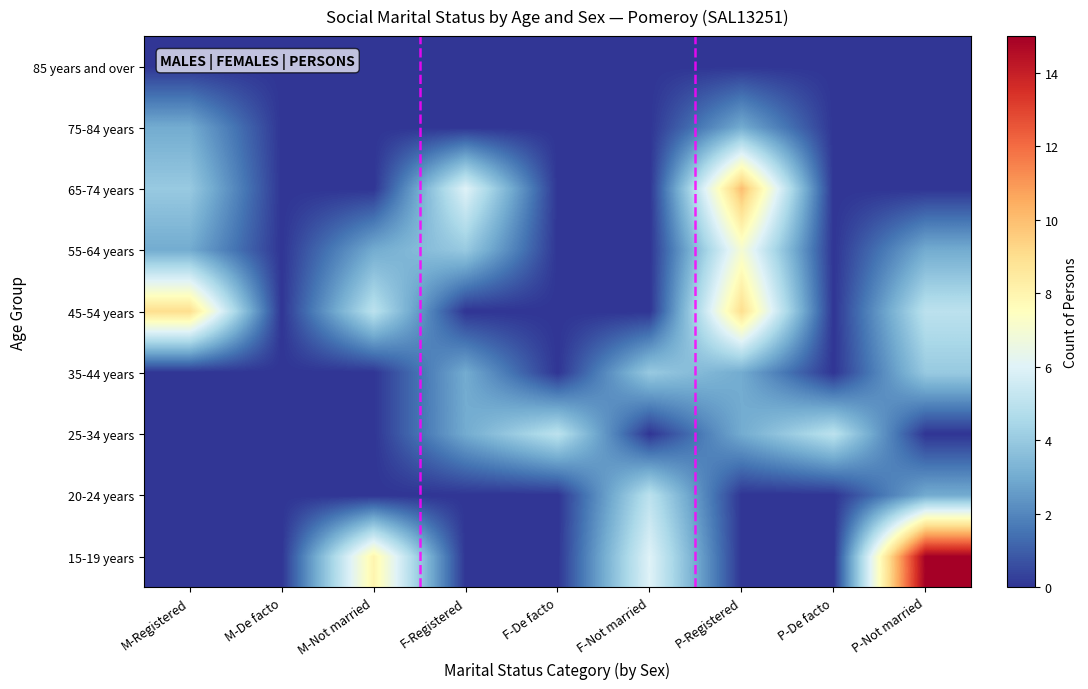

Reading left to right, transcribe all the data shown in this chart.

15-19 years: M-Registered=0	M-De facto=0	M-Not married=8	F-Registered=0	F-De facto=0	F-Not married=6	P-Registered=0	P-De facto=0	P-Not married=15
20-24 years: M-Registered=0	M-De facto=0	M-Not married=0	F-Registered=0	F-De facto=0	F-Not married=5	P-Registered=0	P-De facto=0	P-Not married=3
25-34 years: M-Registered=0	M-De facto=0	M-Not married=0	F-Registered=3	F-De facto=5	F-Not married=0	P-Registered=3	P-De facto=5	P-Not married=0
35-44 years: M-Registered=0	M-De facto=0	M-Not married=0	F-Registered=3	F-De facto=0	F-Not married=4	P-Registered=3	P-De facto=0	P-Not married=4
45-54 years: M-Registered=9	M-De facto=0	M-Not married=5	F-Registered=0	F-De facto=0	F-Not married=0	P-Registered=9	P-De facto=0	P-Not married=5
55-64 years: M-Registered=3	M-De facto=0	M-Not married=3	F-Registered=4	F-De facto=0	F-Not married=0	P-Registered=7	P-De facto=0	P-Not married=3
65-74 years: M-Registered=4	M-De facto=0	M-Not married=0	F-Registered=6	F-De facto=0	F-Not married=0	P-Registered=10	P-De facto=0	P-Not married=0
75-84 years: M-Registered=3	M-De facto=0	M-Not married=0	F-Registered=0	F-De facto=0	F-Not married=0	P-Registered=3	P-De facto=0	P-Not married=0
85 years and over: M-Registered=0	M-De facto=0	M-Not married=0	F-Registered=0	F-De facto=0	F-Not married=0	P-Registered=0	P-De facto=0	P-Not married=0